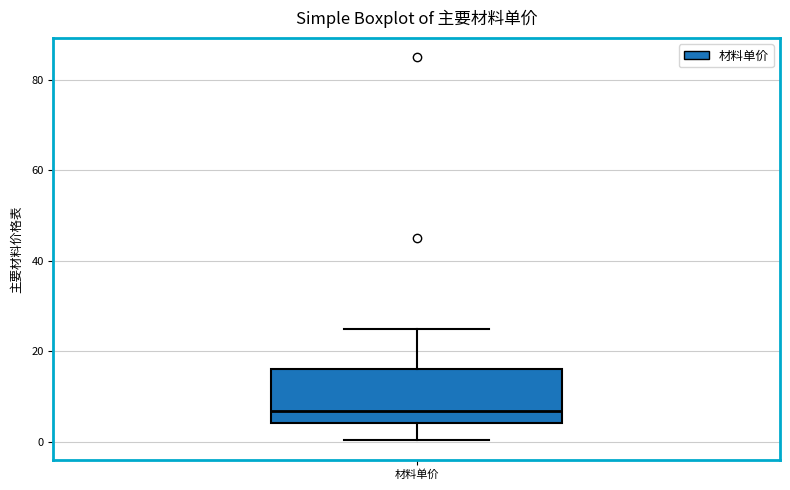

Transcribe this box plot: give where the median line is, the range the box spans, and where the two whiskers end, as read against the y-axis. The values are not printed on the chart, so give them approximately, as read against the axis.

median 6, box 4 to 16, whiskers 0 to 26